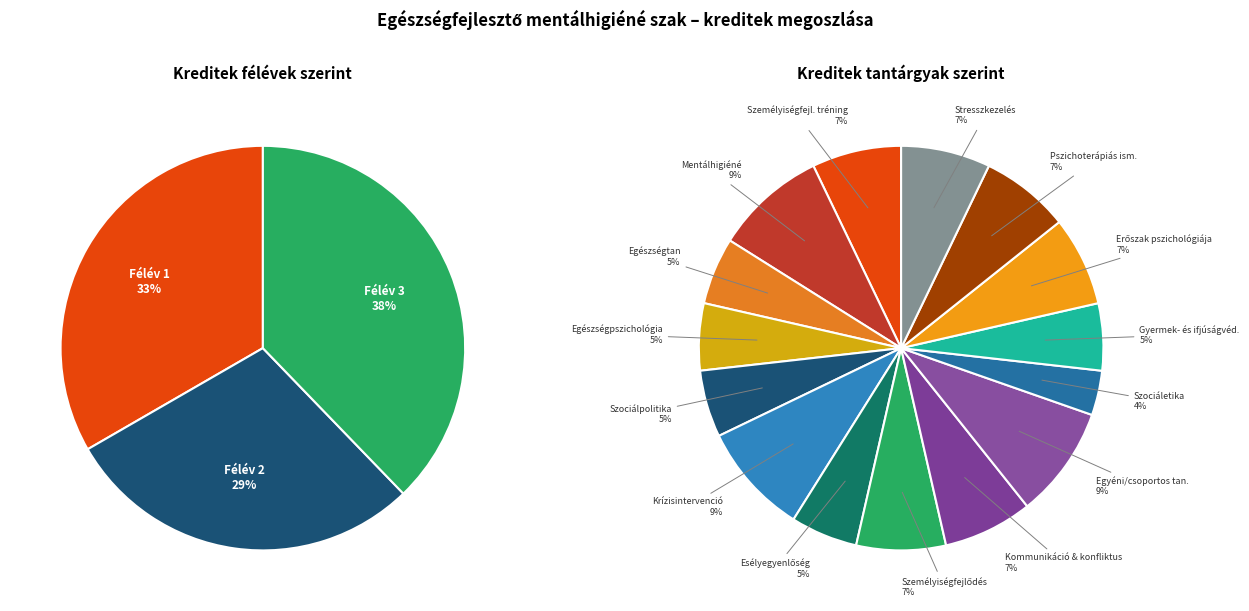

To the nearest percent, what is the combined percentage of Félév 2 and Félév 1?

62%